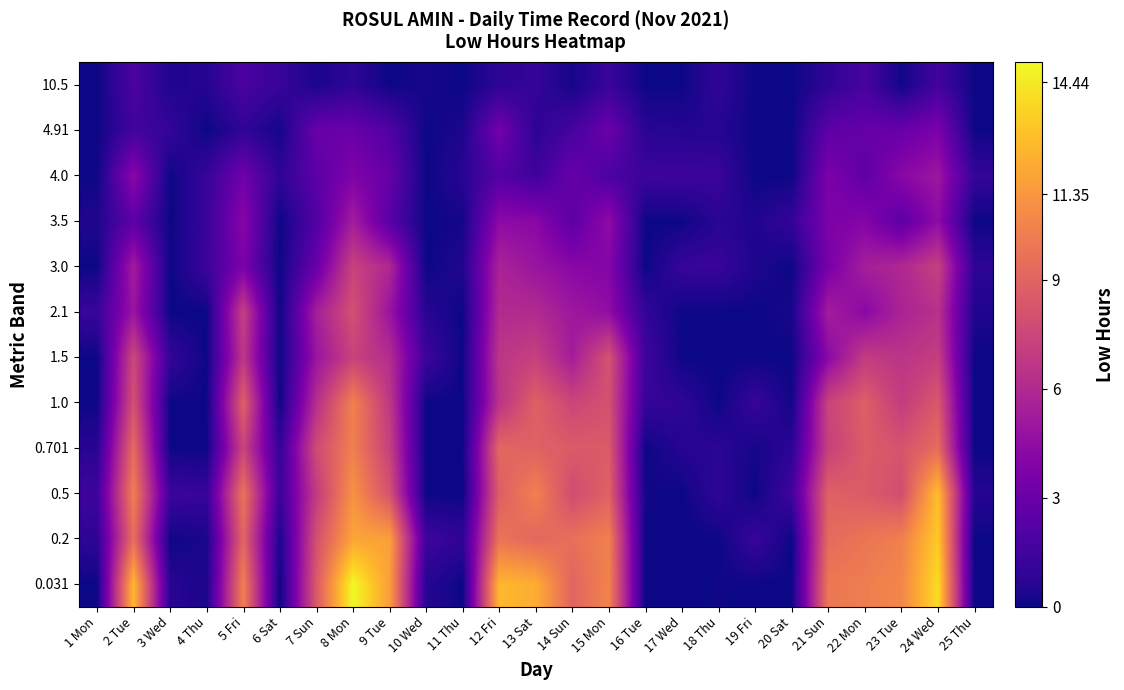

Which has a higher value, 20 Sat or 8 Mon?

8 Mon